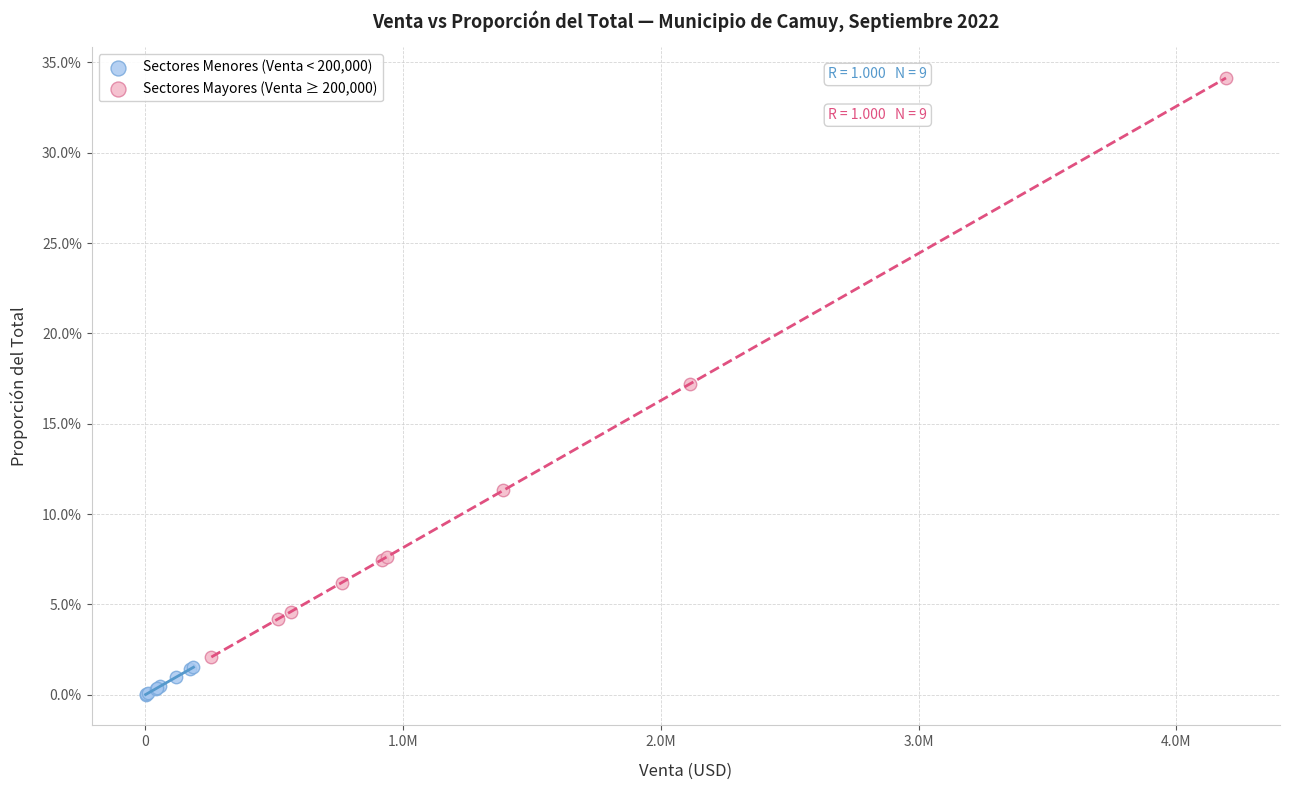

Which series contains the lowest Y value?

Sectores Menores (Venta < 200,000)